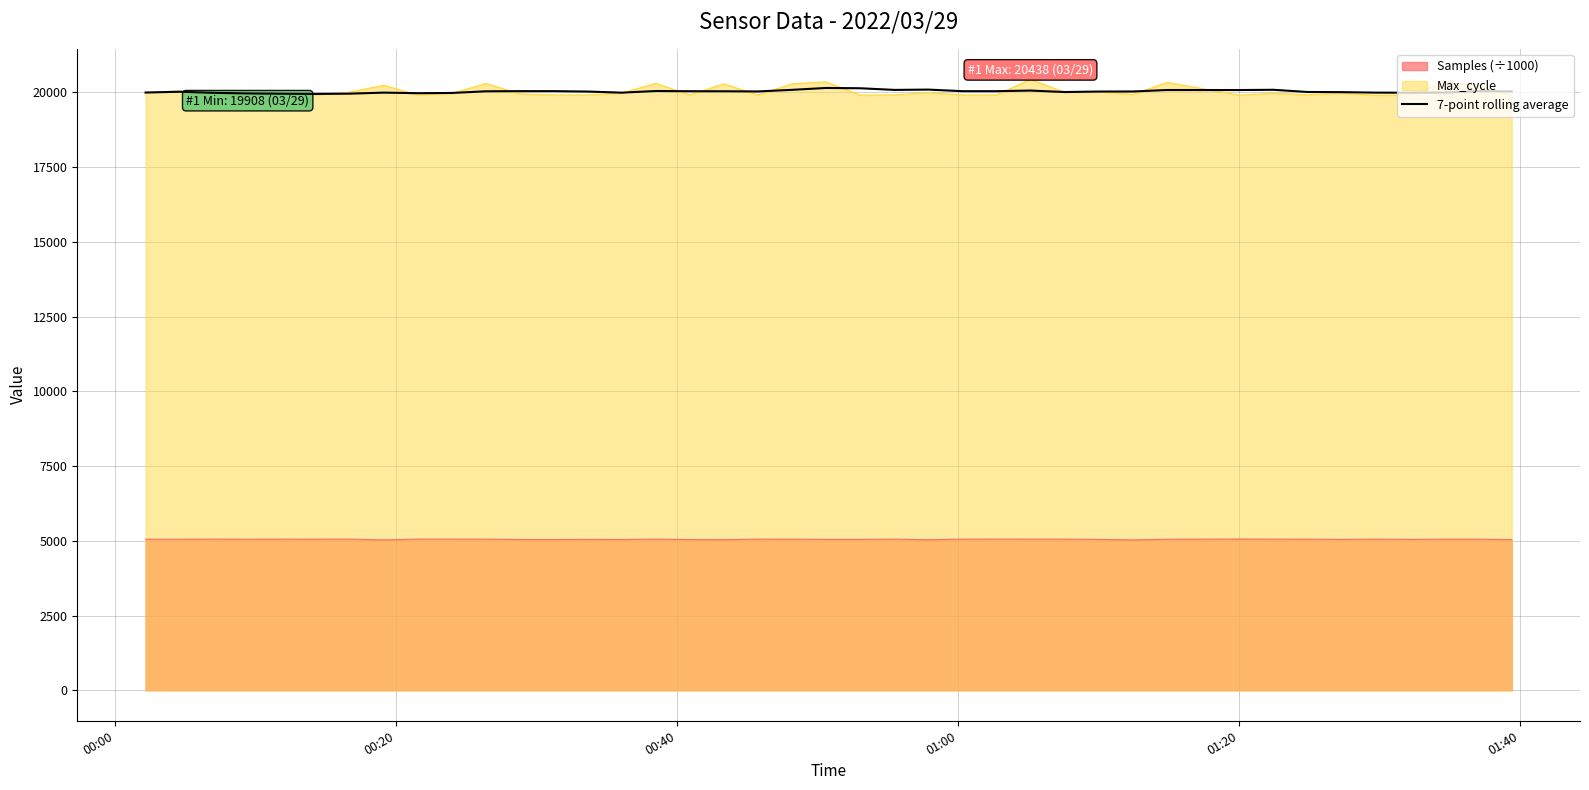

Which series has the widest spread of values?

Max_cycle